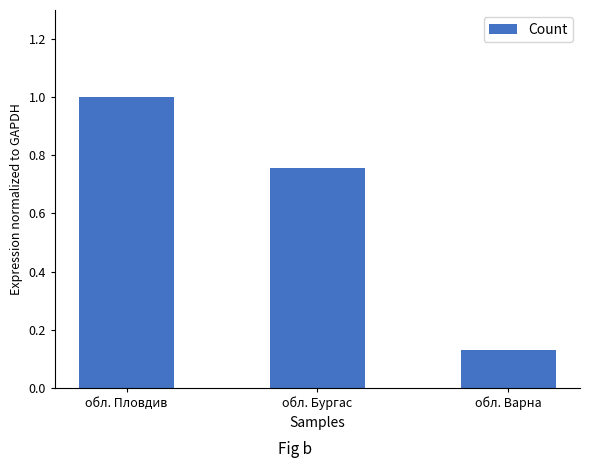

Rank the categories by value from highest to lowest.

обл. Пловдив, обл. Бургас, обл. Варна